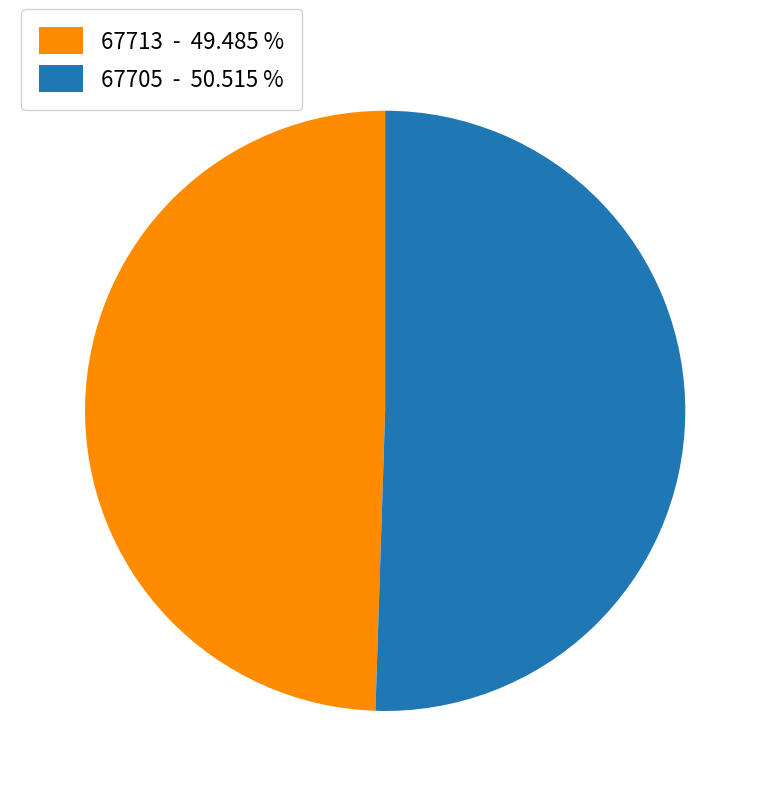

Combined, do 67713 - 49.485 % and 67705 - 50.515 % account for over 50%?

Yes